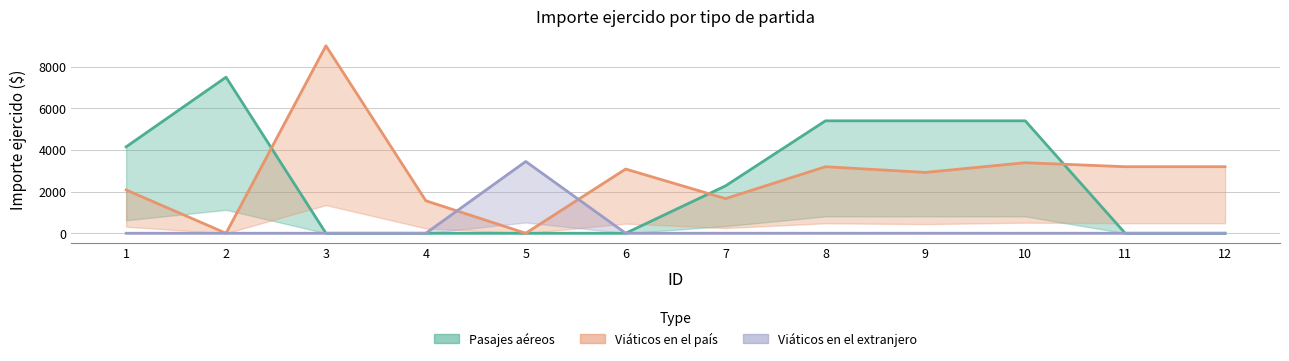

In Viáticos en el país, how many points are lower than both neighbors (excluding endpoints)?

4